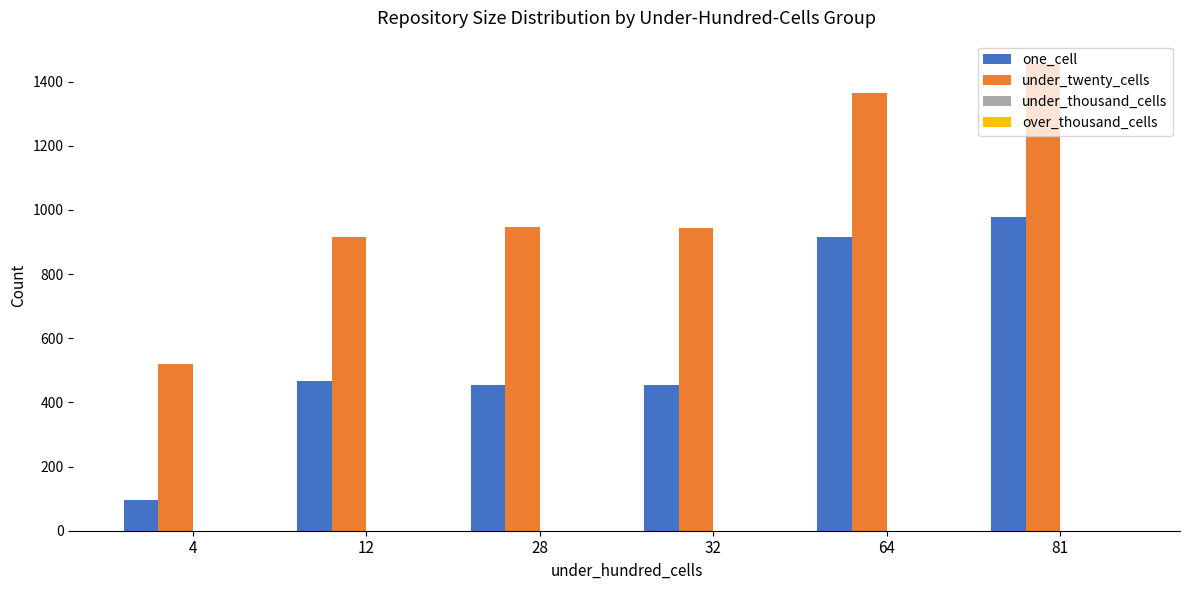

At 81, list the series in order from smallest to largest.

one_cell, under_twenty_cells